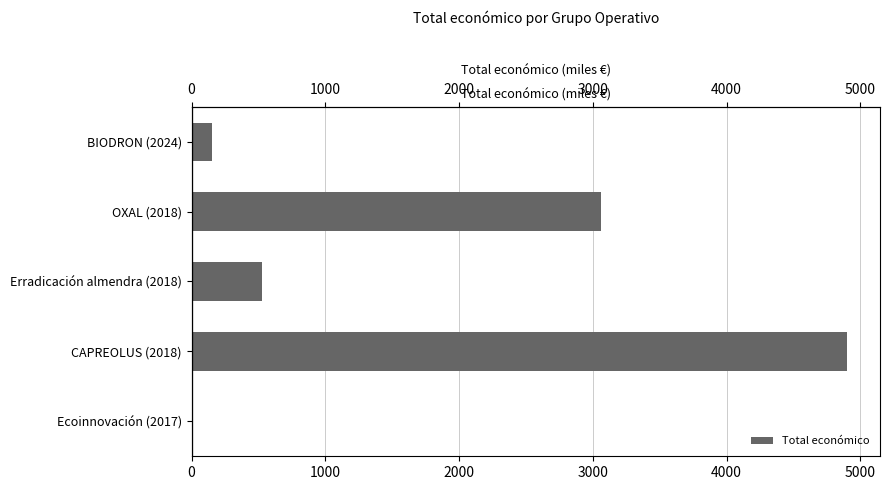

Does the chart contain stacked bars?

No